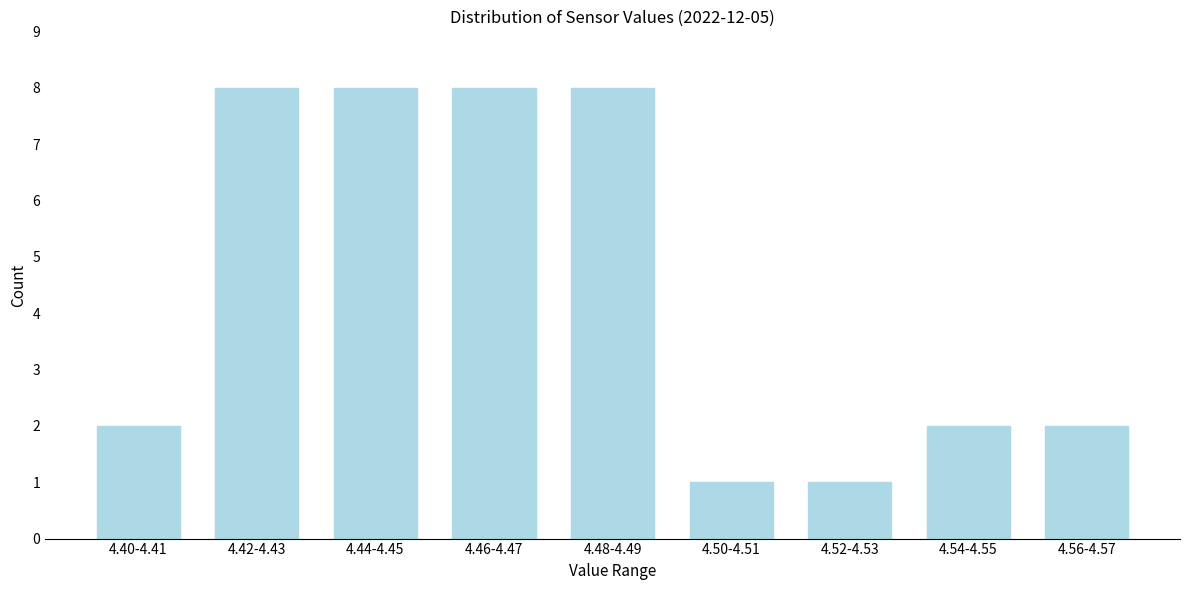

Reading right to left, transcribe all the data shown in this chart.

4.56-4.57=2	4.54-4.55=2	4.52-4.53=1	4.50-4.51=1	4.48-4.49=8	4.46-4.47=8	4.44-4.45=8	4.42-4.43=8	4.40-4.41=2